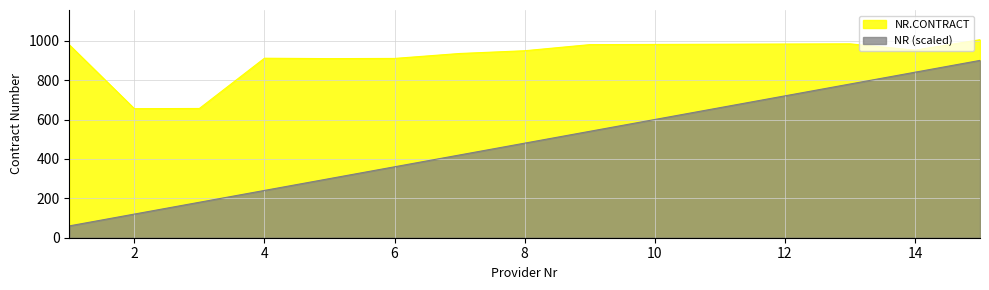

Which series has the largest total across all categories?

NR.CONTRACT